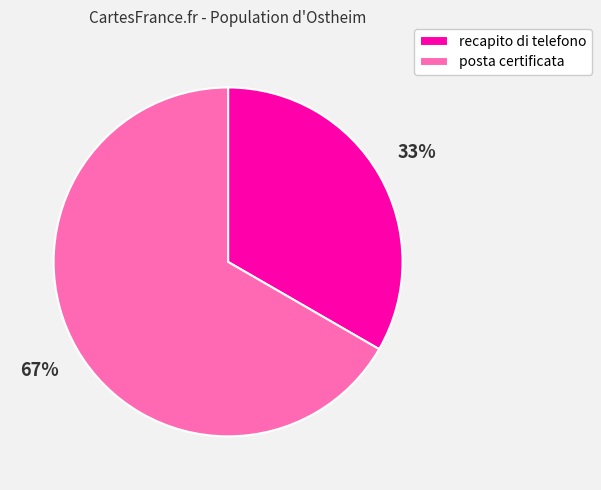

The recapito di telefono slice represents 33% of the pie. True or false?

True